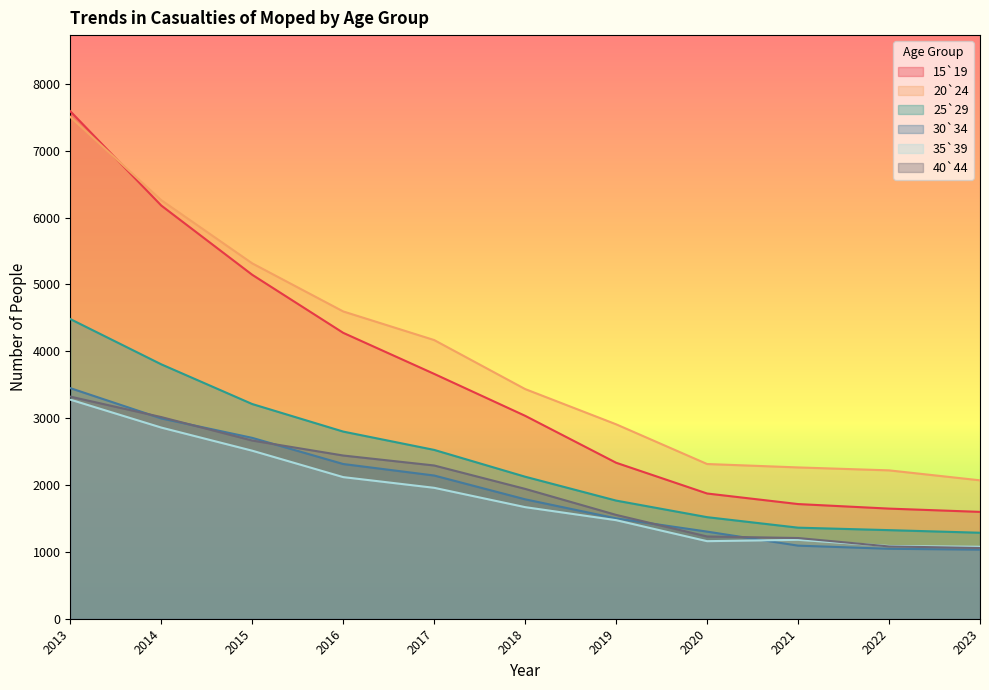

True or false: 35`39 and 15`19 cross at least once.

False